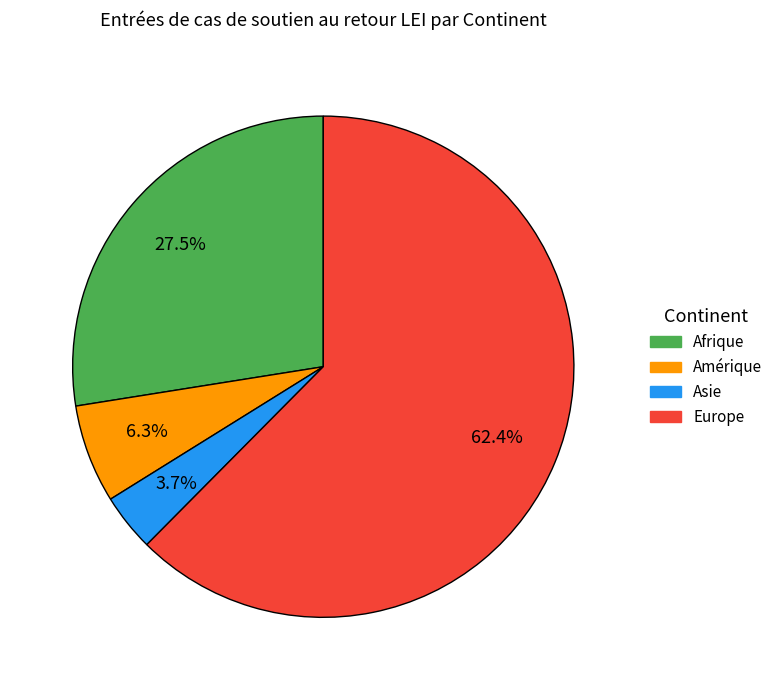

Is Europe the majority of the pie?

Yes